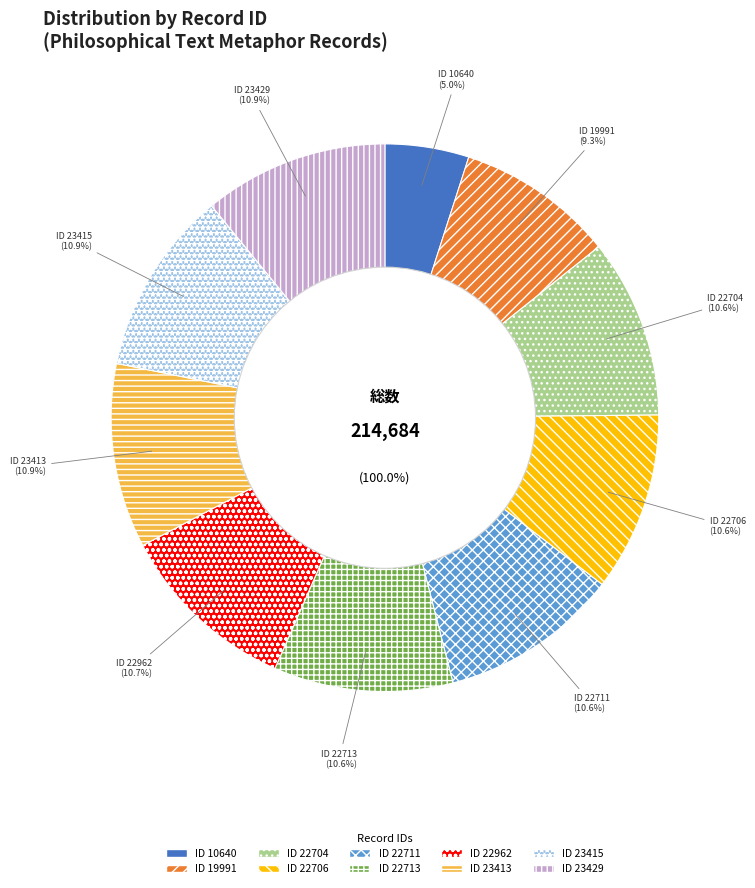

To the nearest percent, what is the difference between the largest and smallest slice percentages?

6%